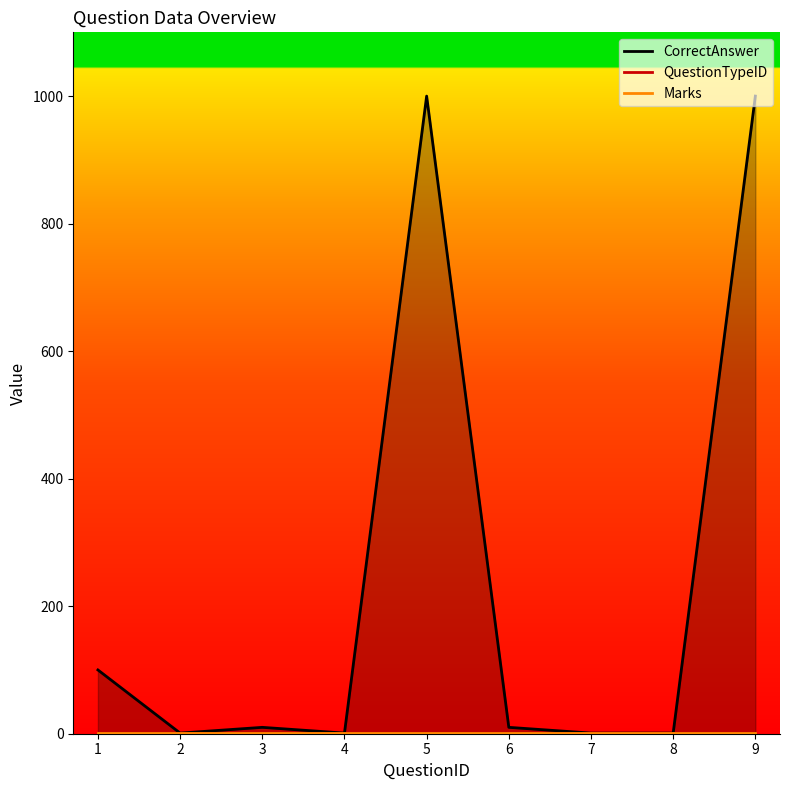

What is the total value across all series at 8?

3